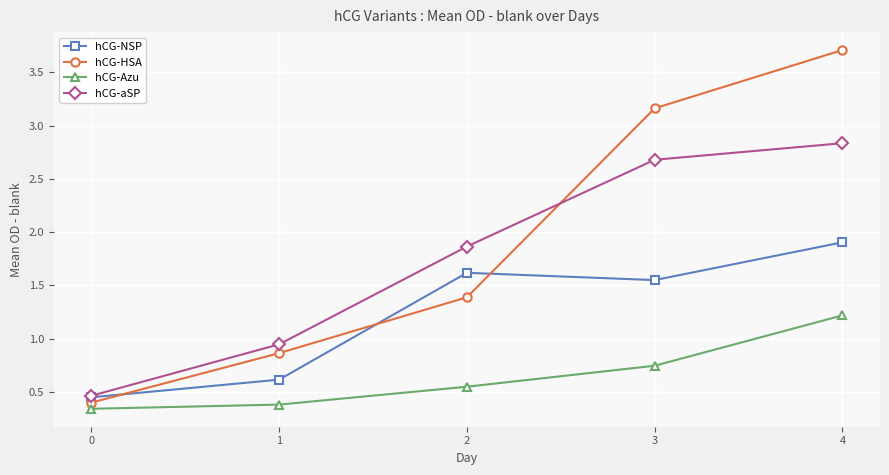

How many lines are shown in the chart?

4